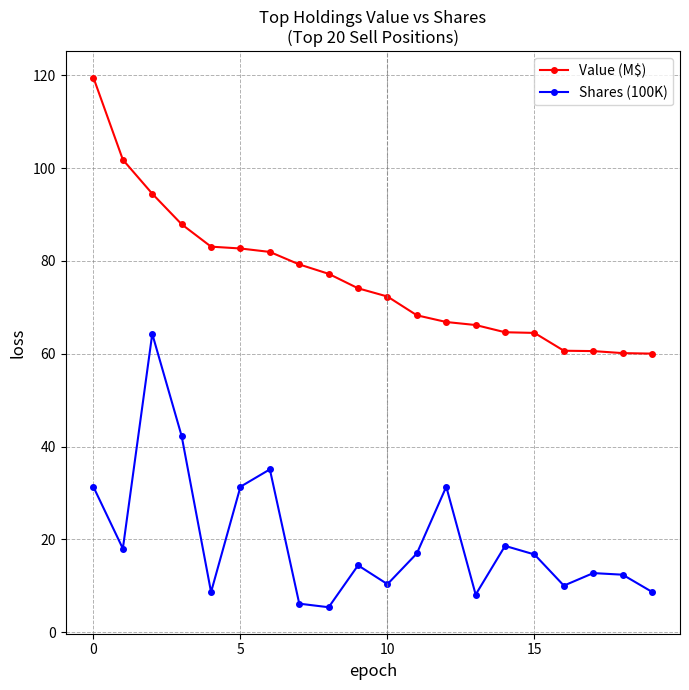

What is the value of the Shares (100K) point at the 5th from the left?

8.6